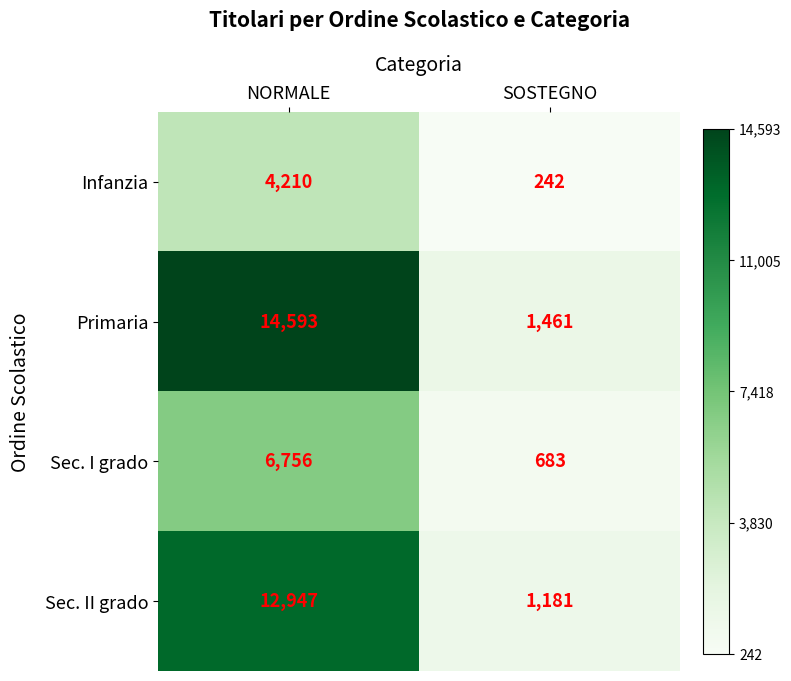

Which label corresponds to the largest value in the chart?

NORMALE